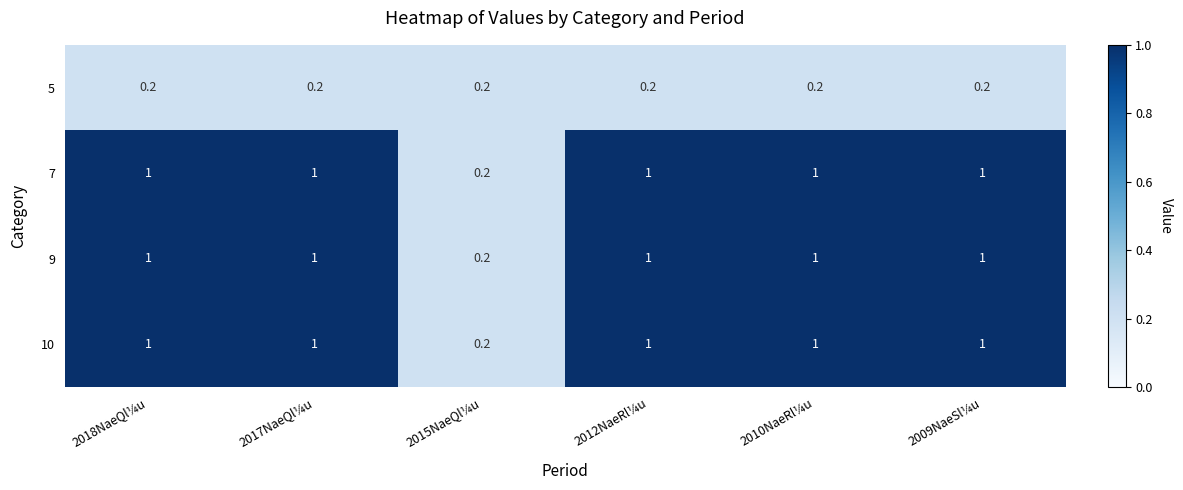

What is the average value of the 9 series?

0.9